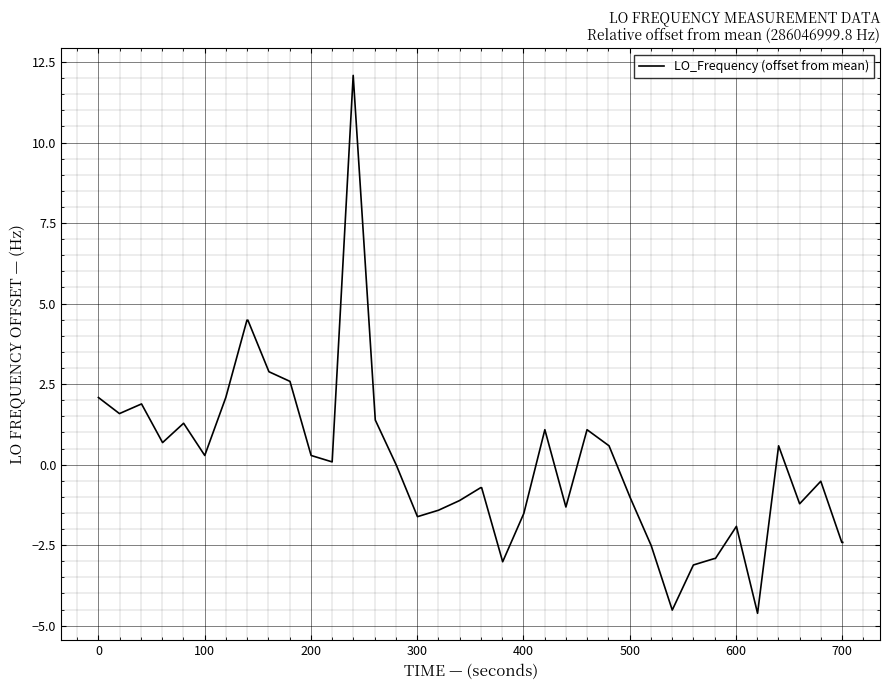

What is the maximum value shown in the chart?

12.1